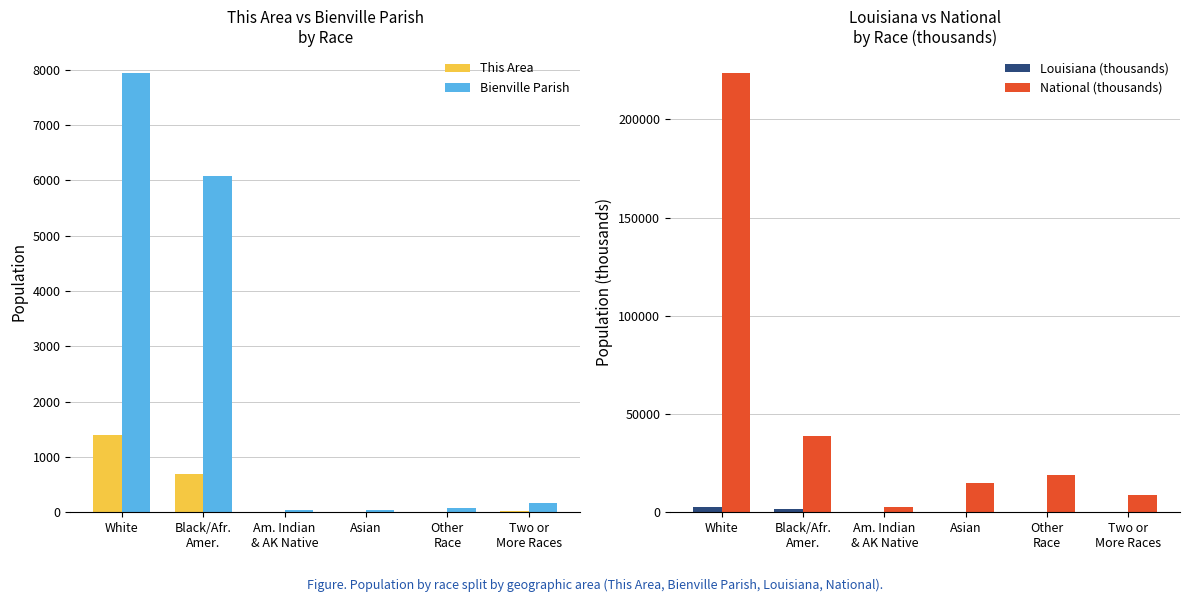

Which has a higher value, White or Black/Afr.
Amer.?

White